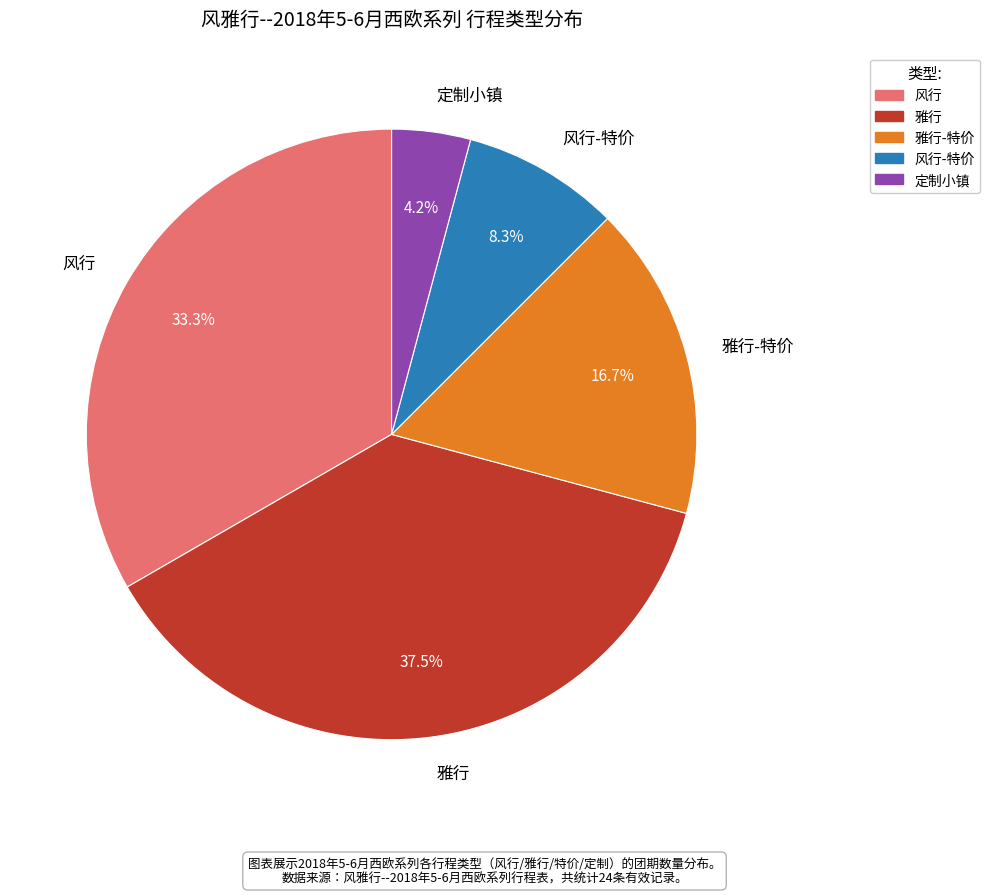

Approximately how many times larger is the value at 雅行 compared to 风行-特价?

4.5